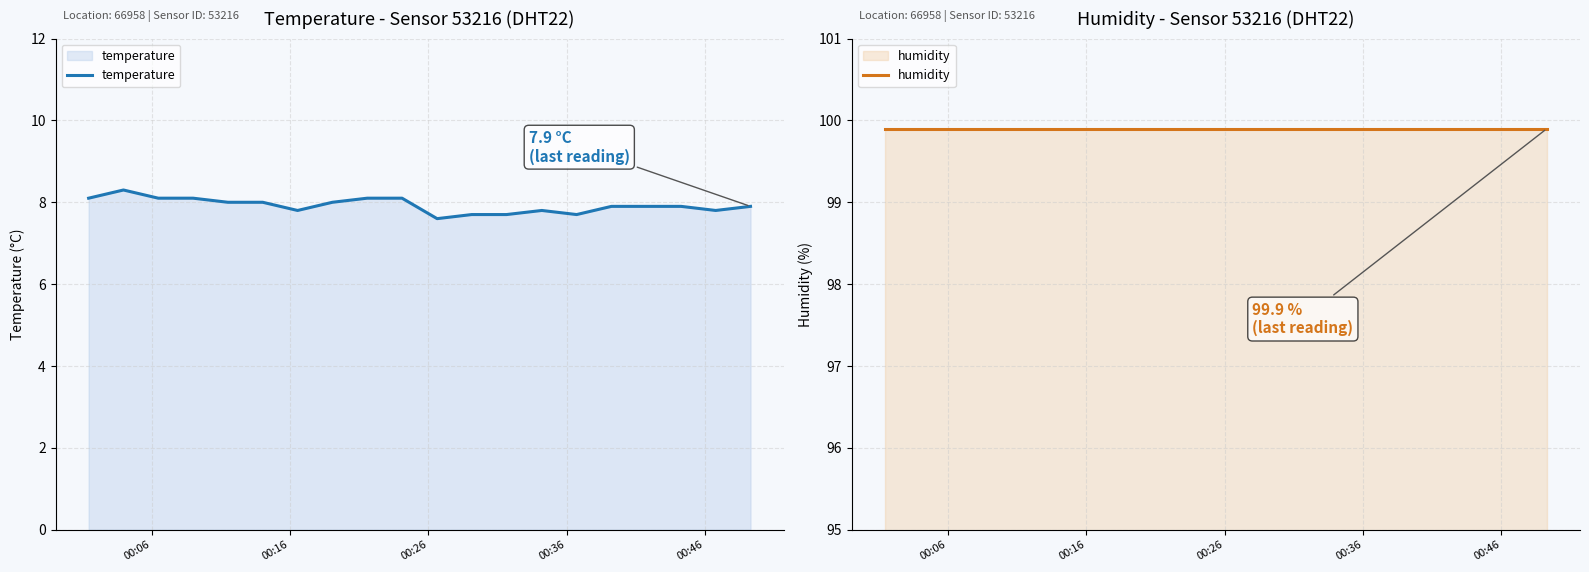

True or false: temperature has a value of 4.5 at 15.

False